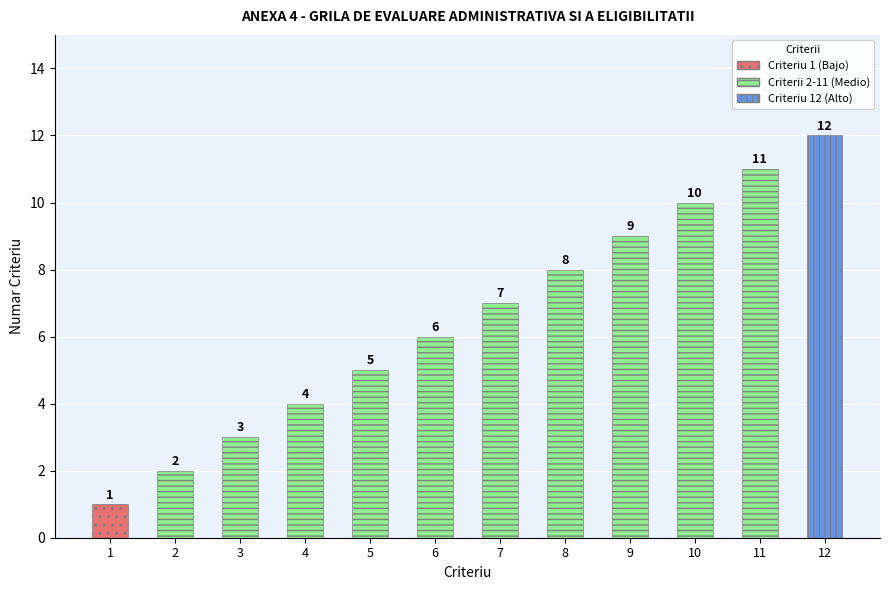

Where is the data nearest to the value 6?

6